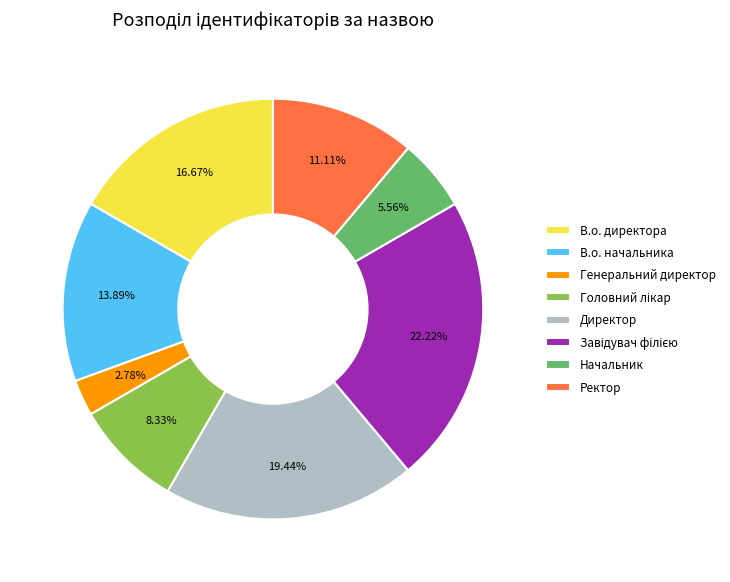

True or false: Генеральний директор accounts for 3% of the total.

True